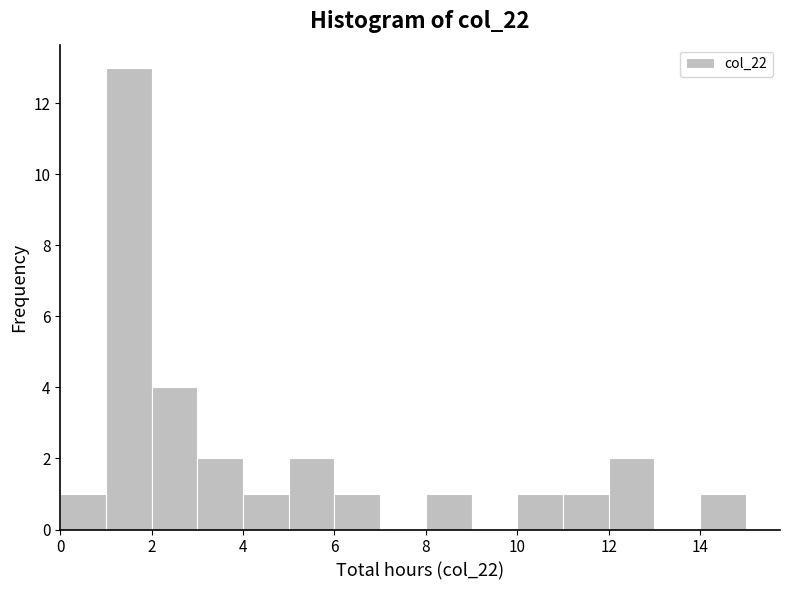

Reading left to right, list every bar in this chart as the range it spans on the x-axis followed by its height. The values are not printed on the chart, so give them approximately, as read against the axis.

0 to 1: 1
1 to 2: 13
2 to 3: 4
3 to 4: 2
4 to 5: 1
5 to 6: 2
6 to 7: 1
7 to 8: 0
8 to 9: 1
9 to 10: 0
10 to 11: 1
11 to 12: 1
12 to 13: 2
13 to 14: 0
14 to 15: 1